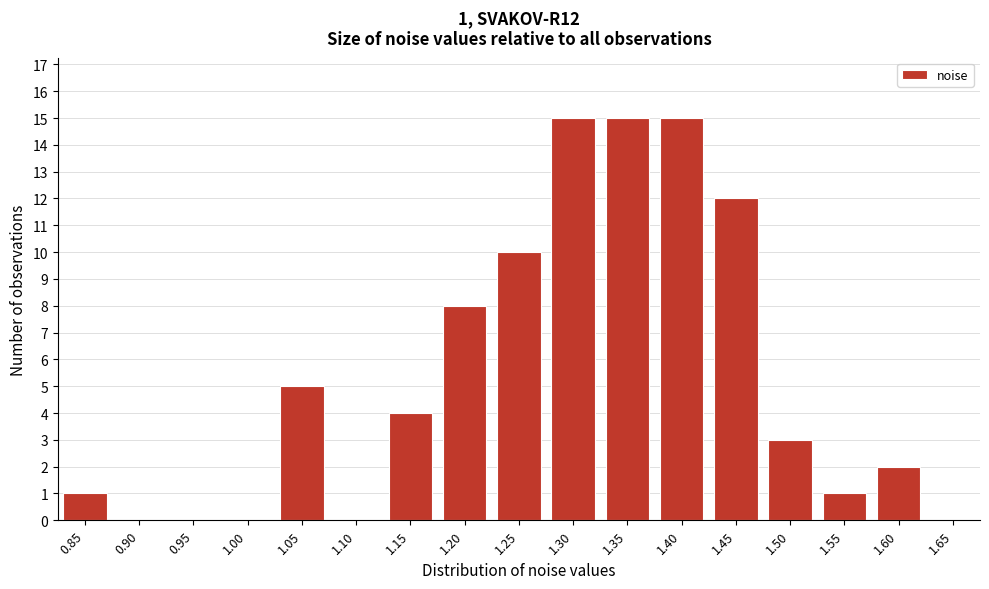

Reading left to right, extract all data points from this chart.

0.85=1	0.90=0	0.95=0	1.00=0	1.05=5	1.10=0	1.15=4	1.20=8	1.25=10	1.30=15	1.35=15	1.40=15	1.45=12	1.50=3	1.55=1	1.60=2	1.65=0